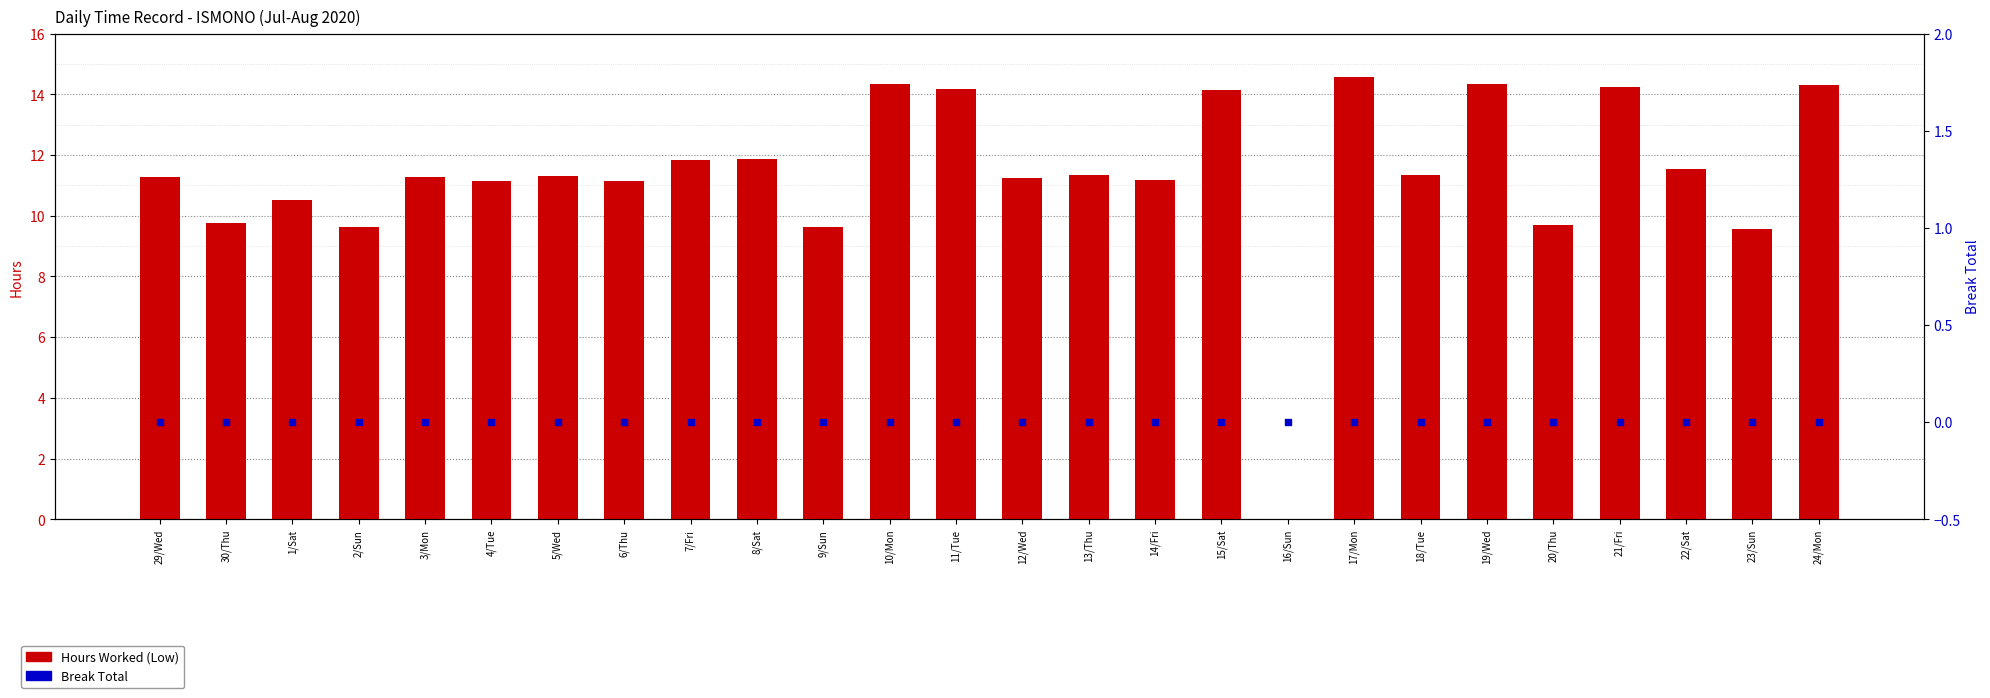

Which series contains the highest Y value?

Hours Worked (Low)